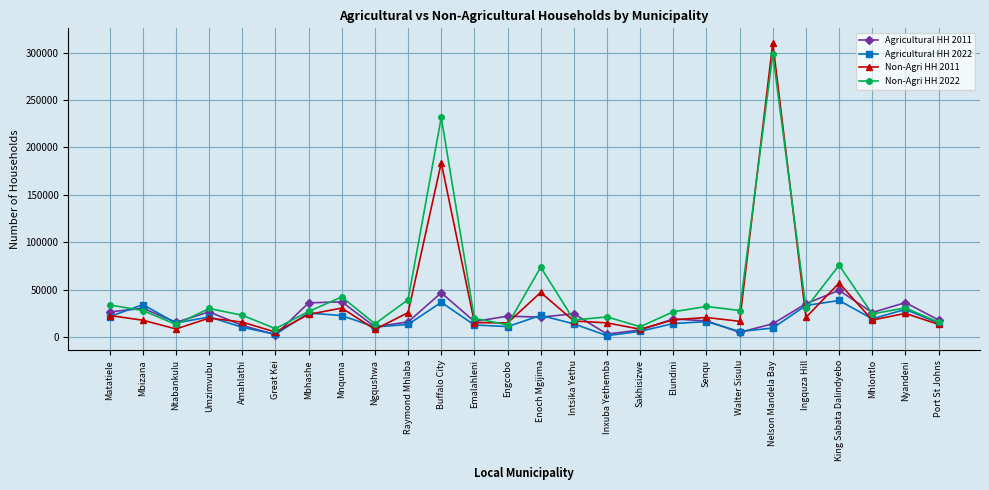

Where does the Agricultural HH 2011 series first go above 21155?

Matatiele